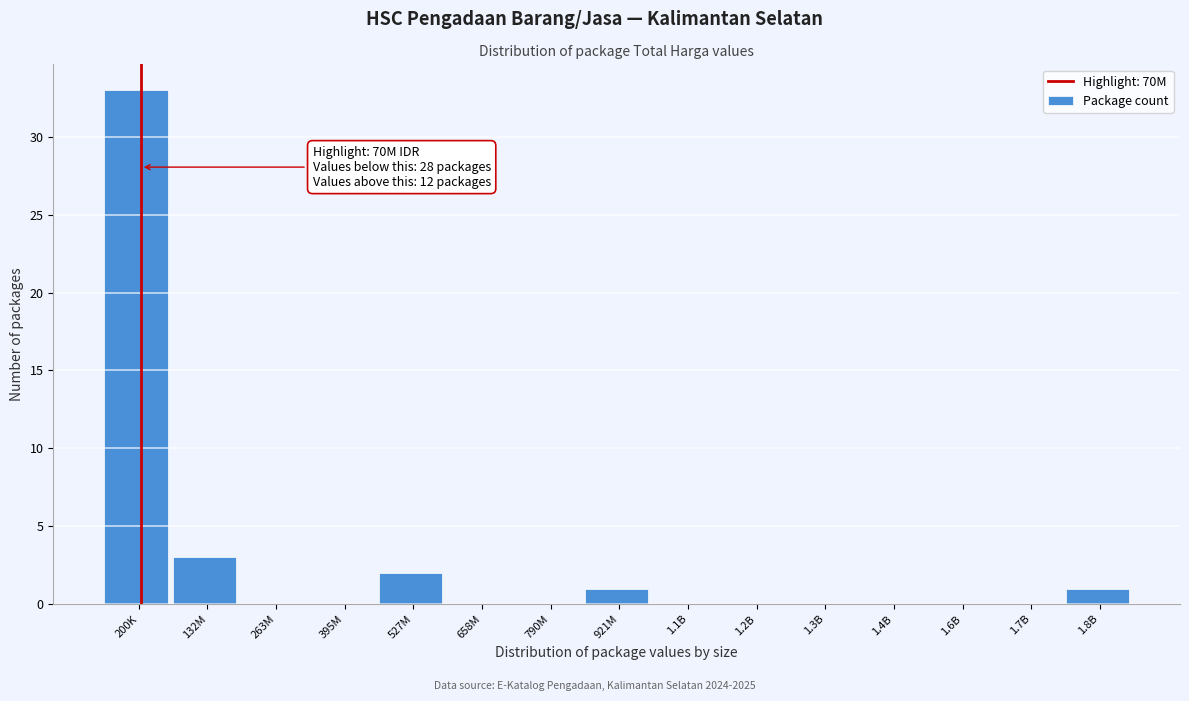

Reading left to right, list all the values displayed in this chart.

200K=33	132M=3	263M=0	395M=0	527M=2	658M=0	790M=0	921M=1	1.1B=0	1.2B=0	1.3B=0	1.4B=0	1.6B=0	1.7B=0	1.8B=1